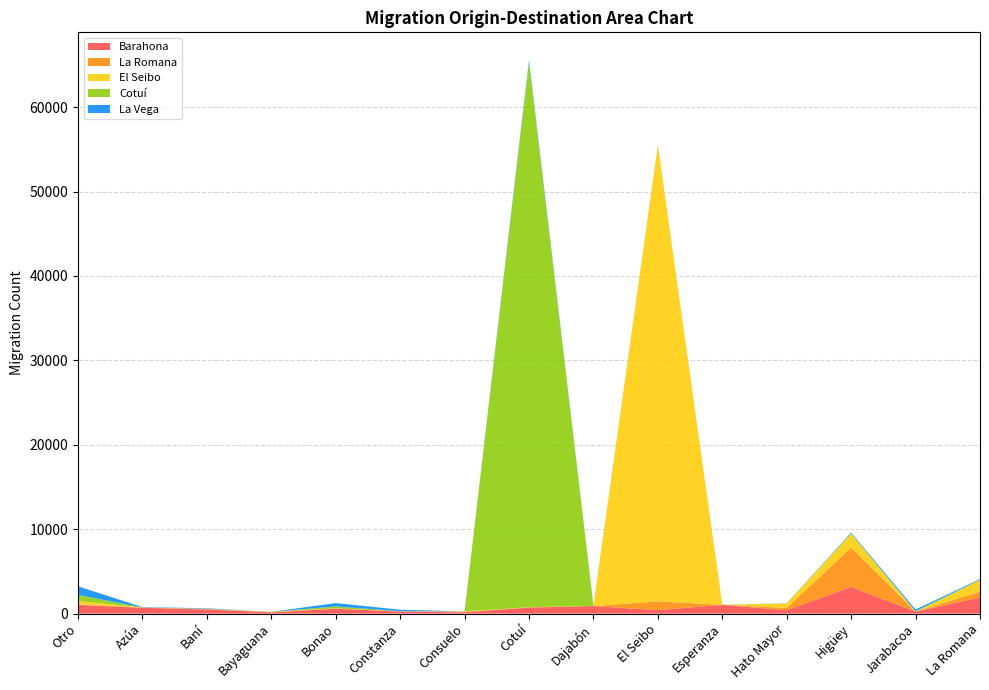

Reading right to left, extract all data points from this chart.

Barahona: 1905	230	3163	399	1038	415	892	717	155	245	581	149	490	692	1025
La Romana: 697	4	4665	278	8	1031	18	44	74	18	42	39	62	31	57
El Seibo: 1366	2	1588	525	1	54065	1	4	35	1	8	9	6	5	415
Cotuí: 44	40	102	13	4	4	18	64534	3	20	219	15	19	1	717
La Vega: 79	211	83	14	9	6	38	285	0	178	398	0	59	42	1020